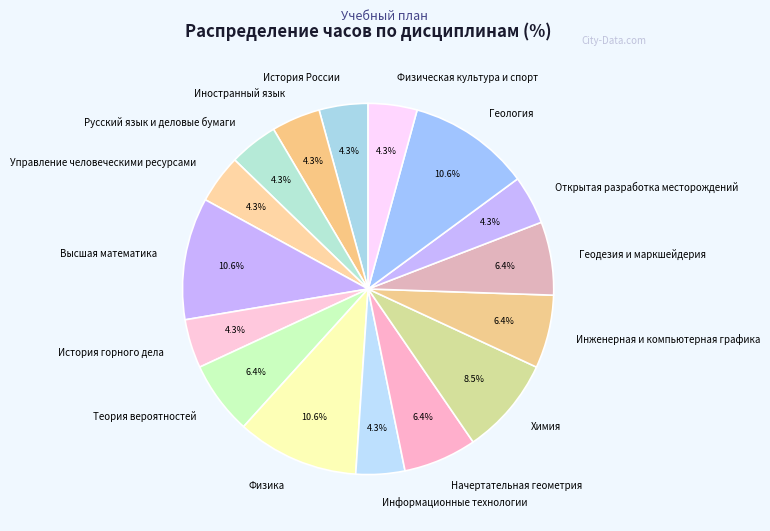

Is there any slice that represents more than half of the pie?

No